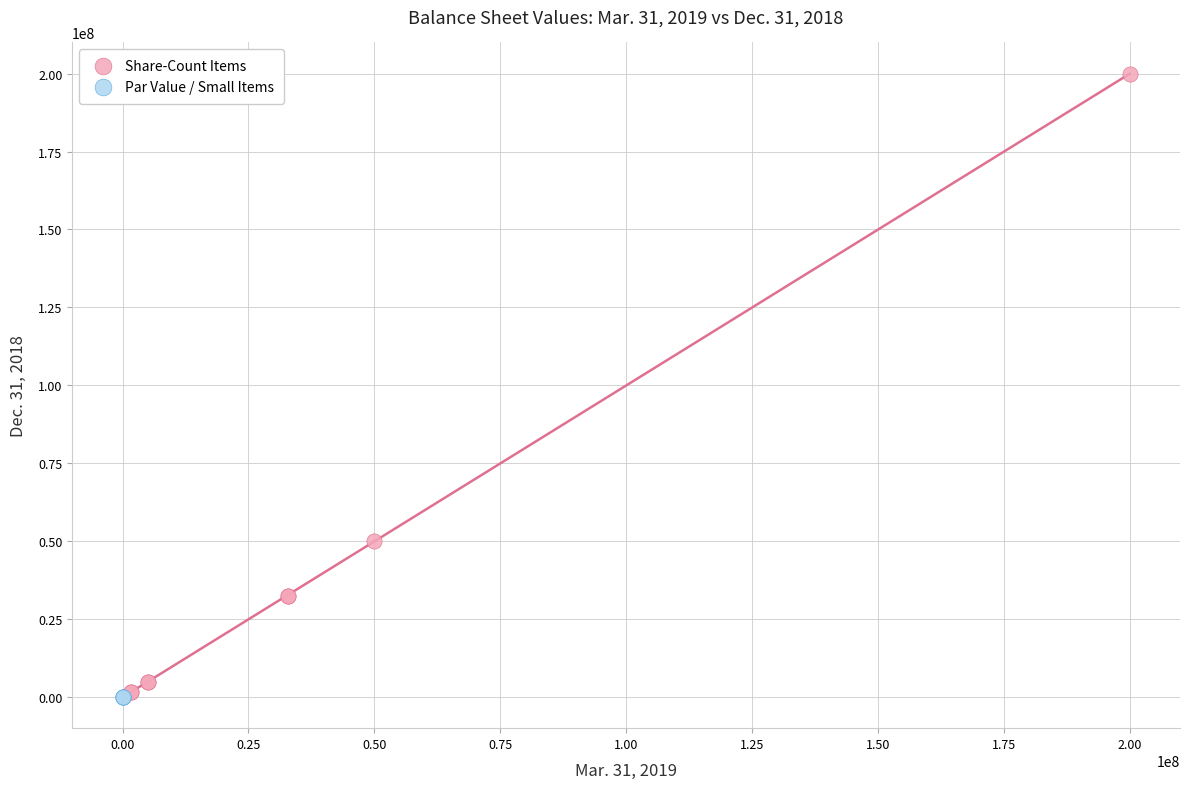

Which series reaches the maximum Y coordinate?

Share-Count Items